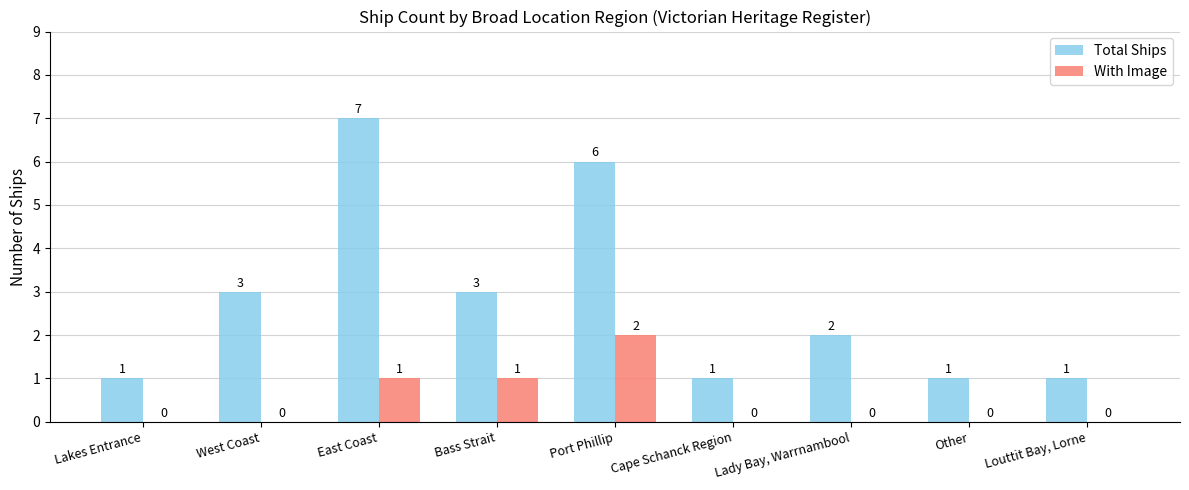

Is it true that With Image equals 1 at West Coast?

False